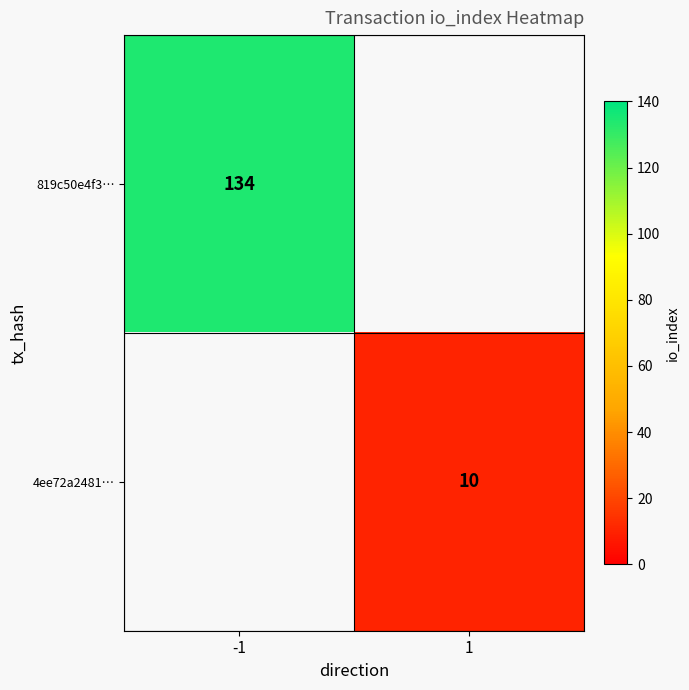

The 4ee72a2481… series shows 10 at 1. True or false?

True